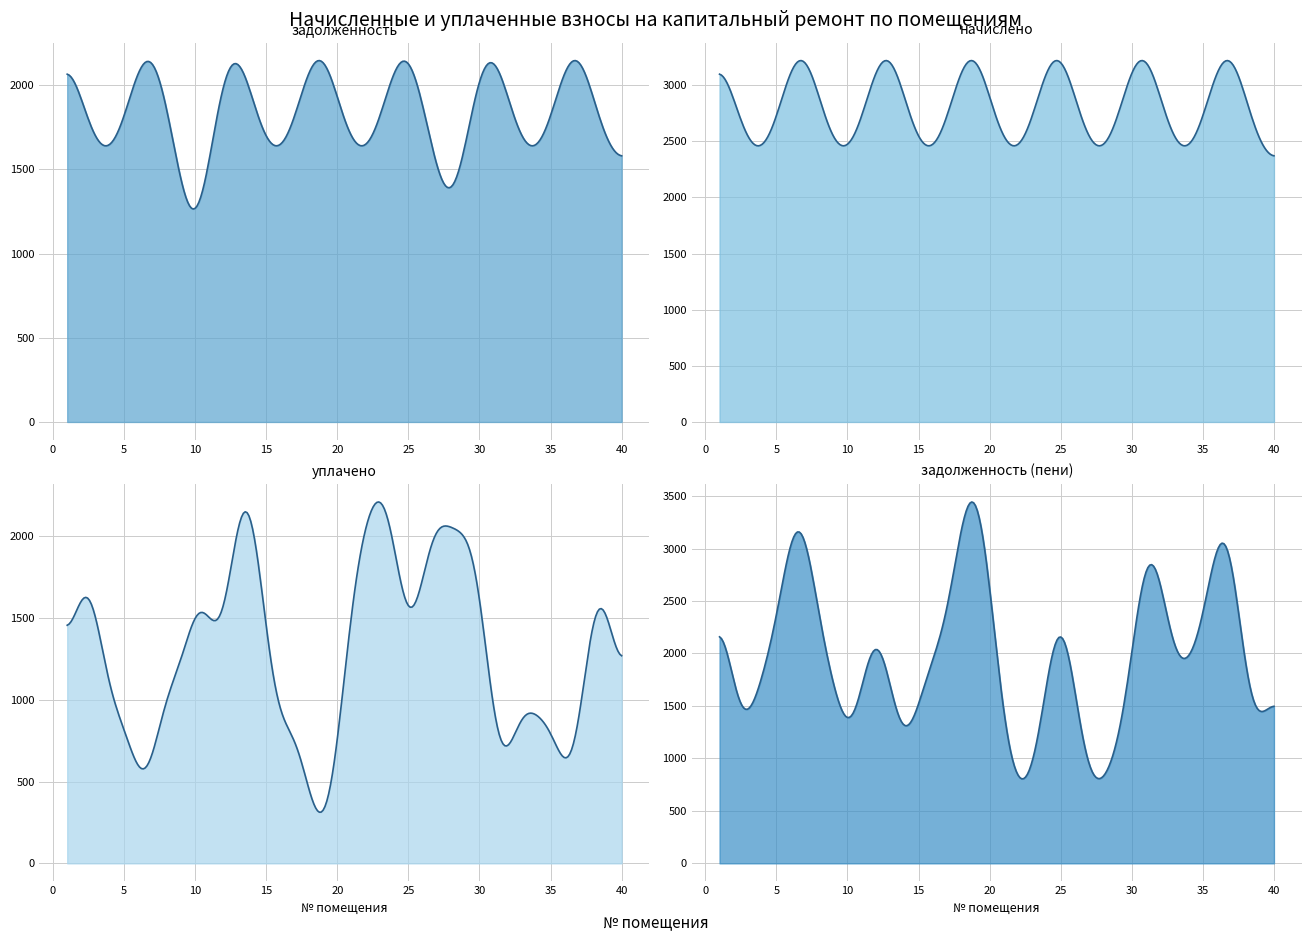

Between 29 and 12, which is larger?

12